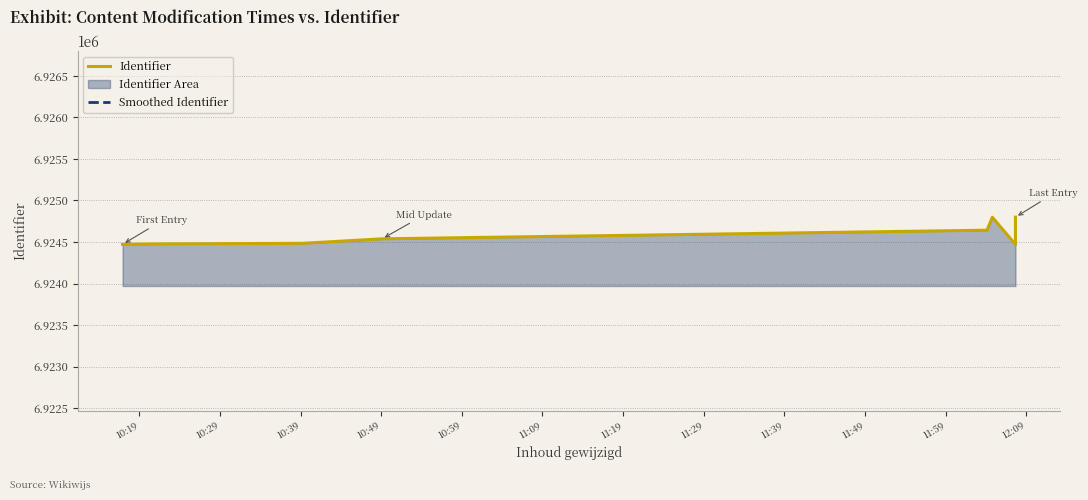

List the series in order of their overall mean, highest first.

Smoothed Identifier, Identifier